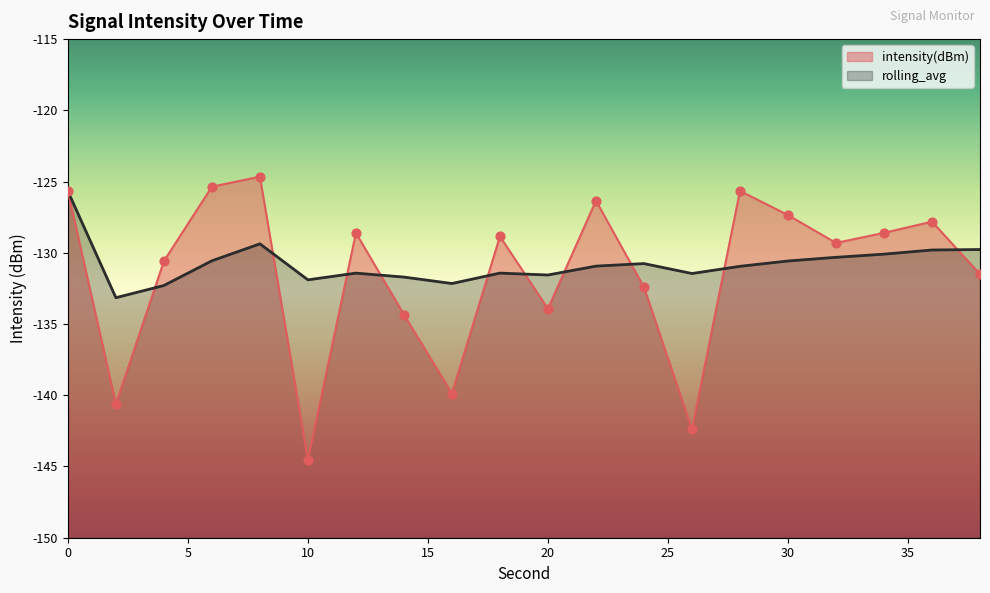

What are all the series names shown in the legend?

intensity(dBm), rolling_avg